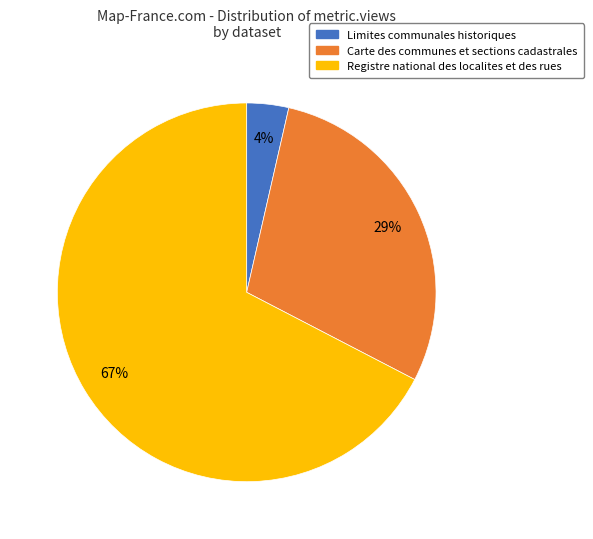

What is the majority slice?

Registre national des localites et des rues